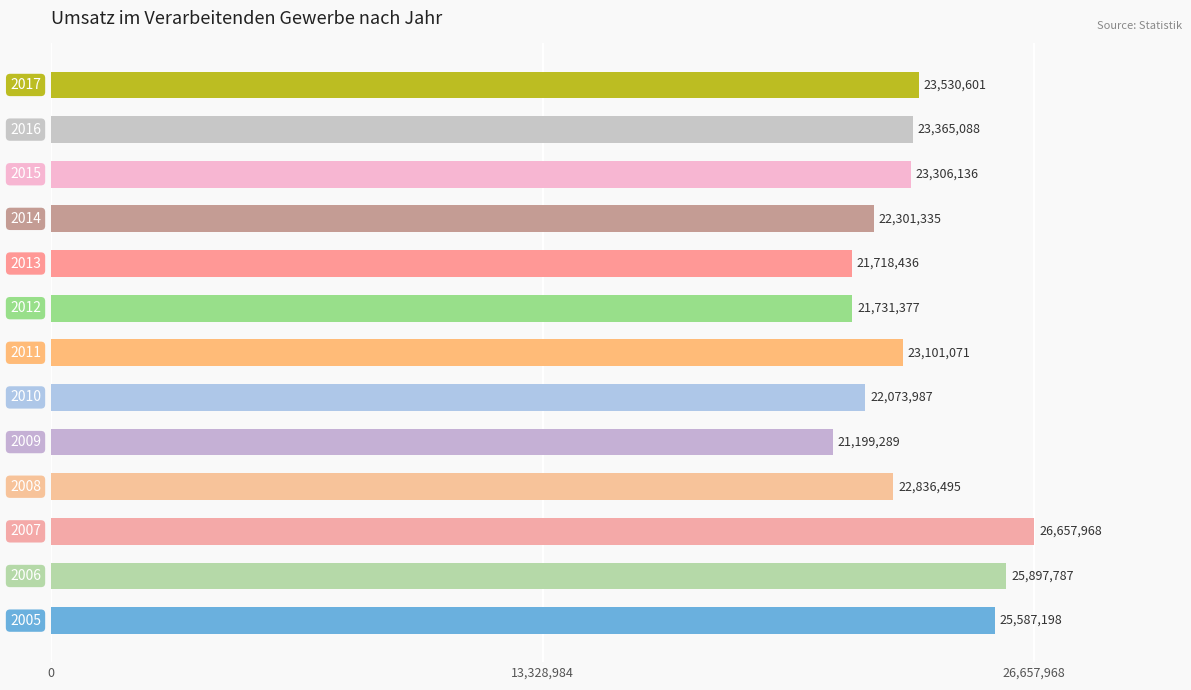

What is the minimum value shown in the chart?

21199289